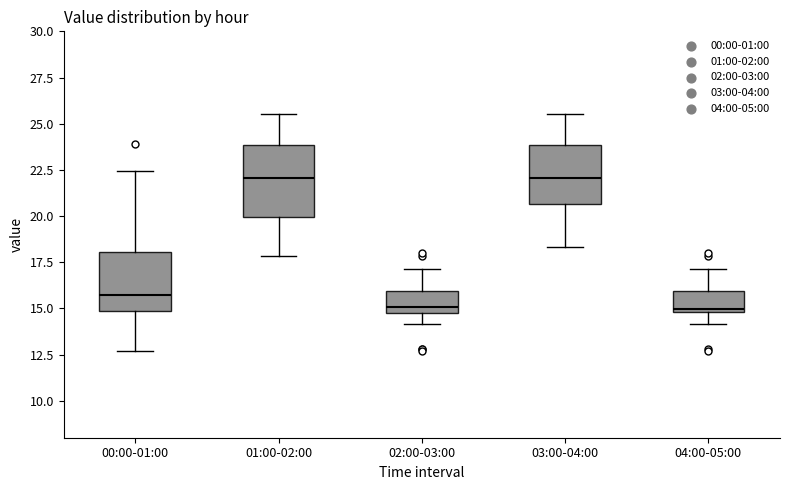

Reading left to right, read every box against the y-axis: the position of its median line, the range the box covers, and the ends of its whiskers. The values are not printed on the chart, so give them approximately, as read against the axis.

00:00-01:00: median 15.5, box 15.0 to 18.0, whiskers 12.5 to 22.5
01:00-02:00: median 22.0, box 20.0 to 24.0, whiskers 18.0 to 25.5
02:00-03:00: median 15.0, box 14.5 to 16.0, whiskers 14.0 to 17.0
03:00-04:00: median 22.0, box 20.5 to 24.0, whiskers 18.5 to 25.5
04:00-05:00: median 15.0 (just above the box's lower edge), box 15.0 to 16.0, whiskers 14.0 to 17.0